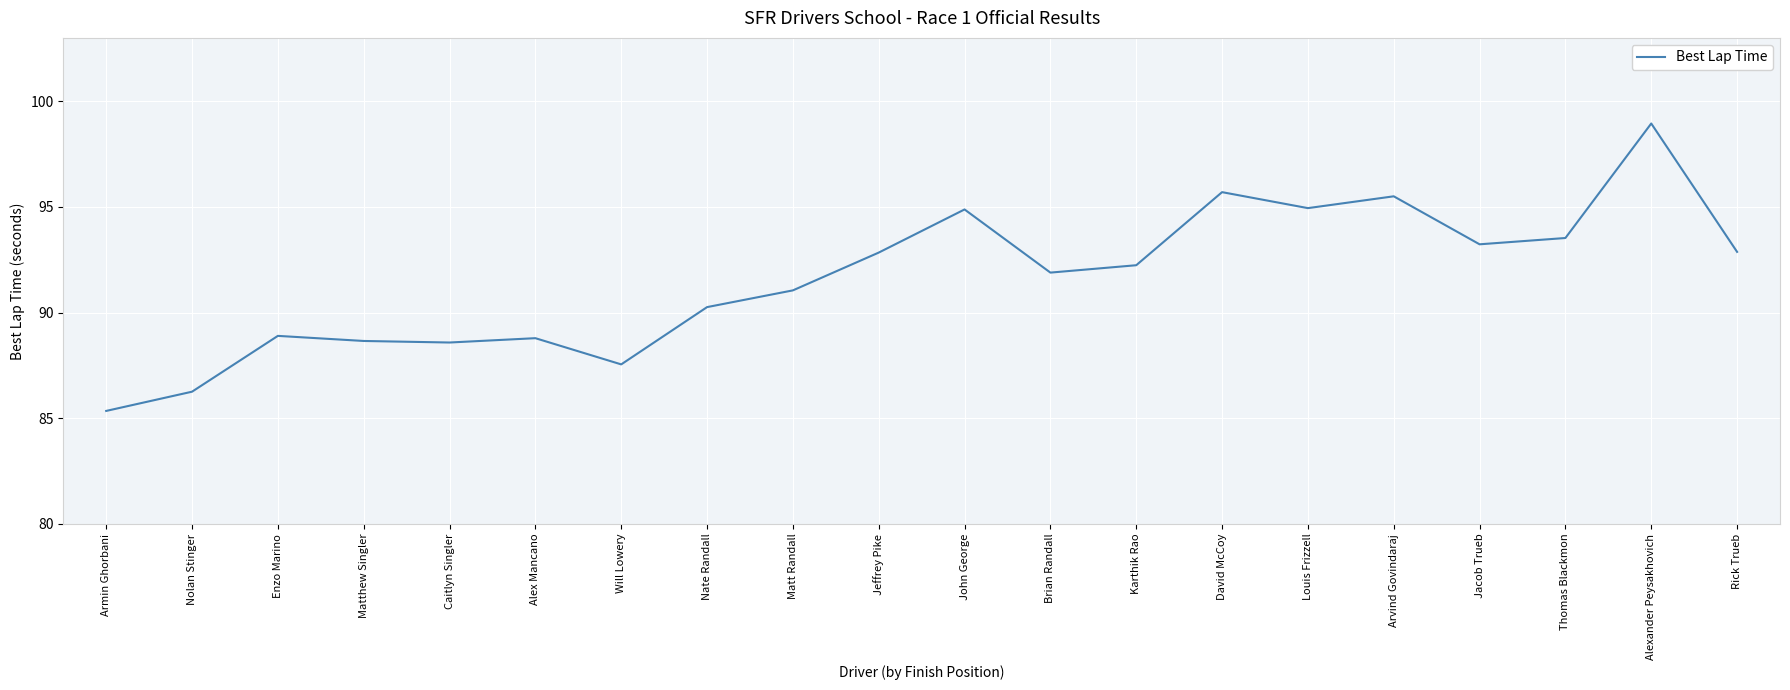

Does the chart display data point markers on the line(s)?

No